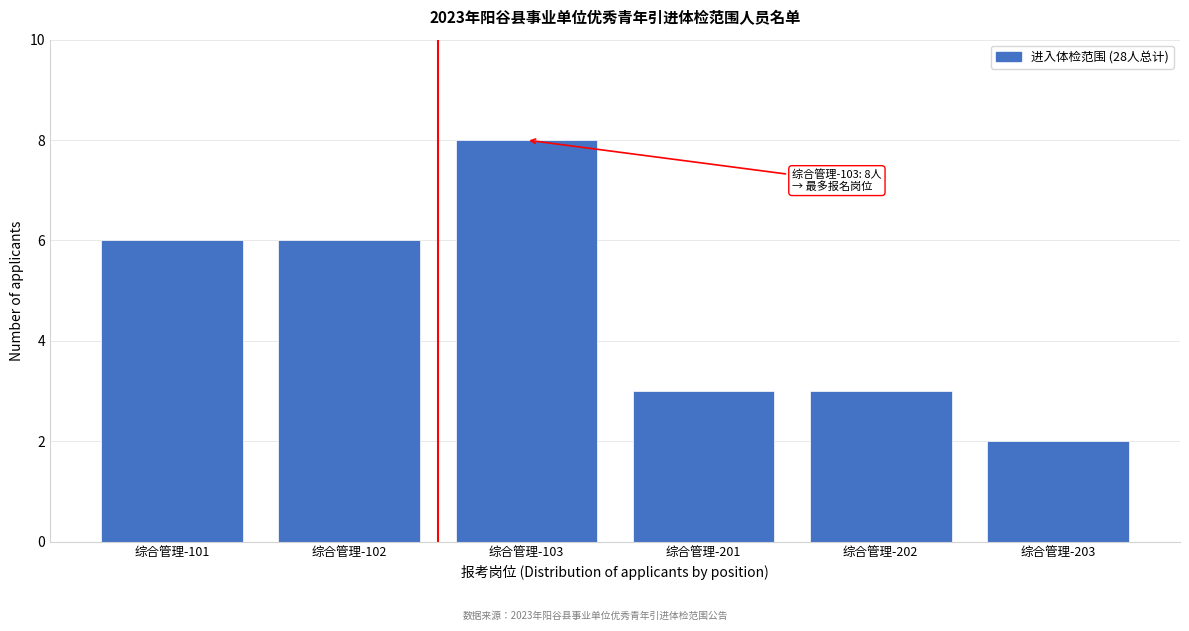

Reading left to right, extract all data points from this chart.

6	6	8	3	3	2